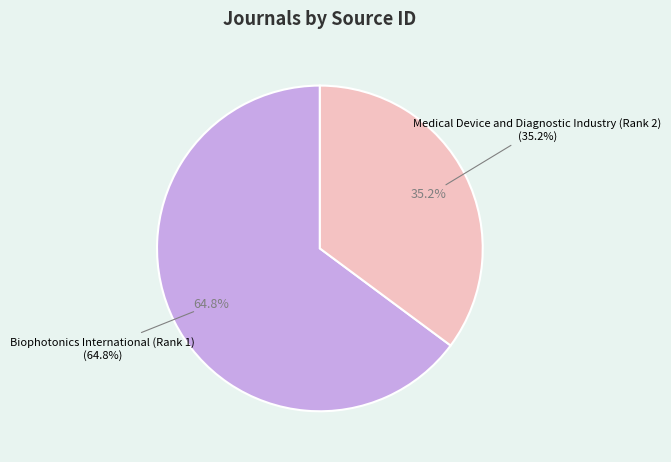

The Medical Device and Diagnostic Industry (Rank 2) slice represents 35% of the pie. True or false?

True